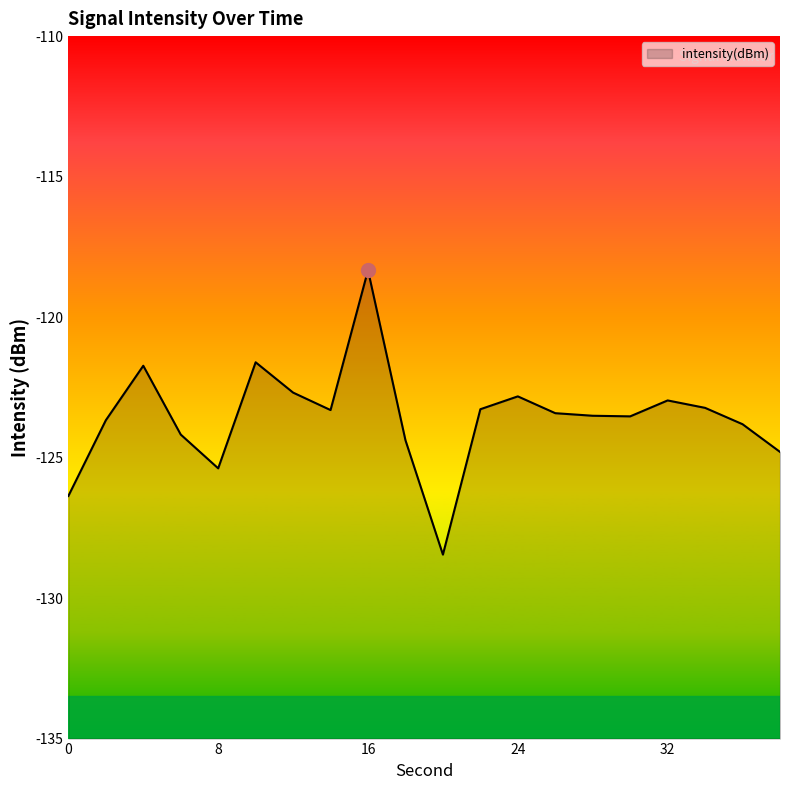

Reading left to right, transcribe all the data shown in this chart.

0=-126.4	2=-123.7	4=-121.7	6=-124.2	8=-125.4	10=-121.6	12=-122.7	14=-123.3	16=-118.3	18=-124.4	20=-128.5	22=-123.3	24=-122.8	26=-123.4	28=-123.5	30=-123.5	32=-123.0	34=-123.2	36=-123.8	38=-124.8